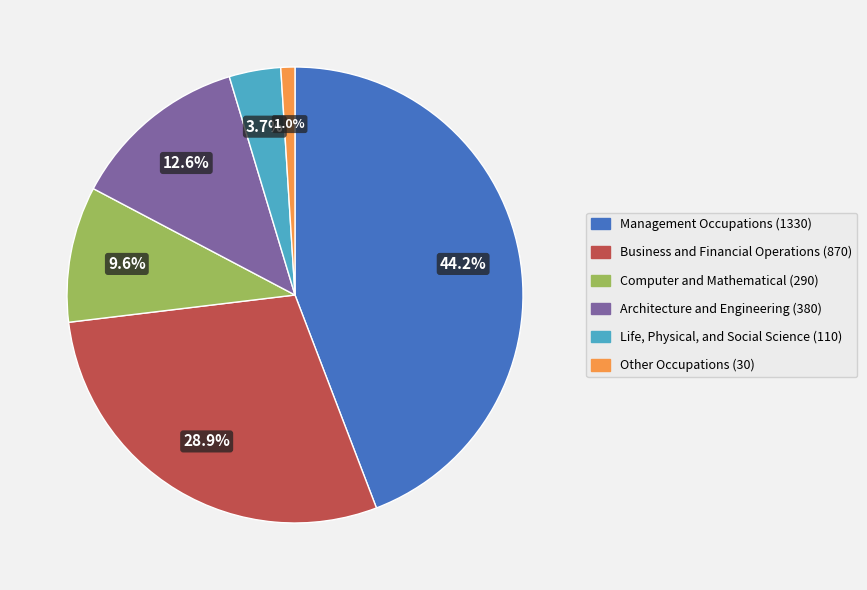

Count the number of slices in the pie.

6